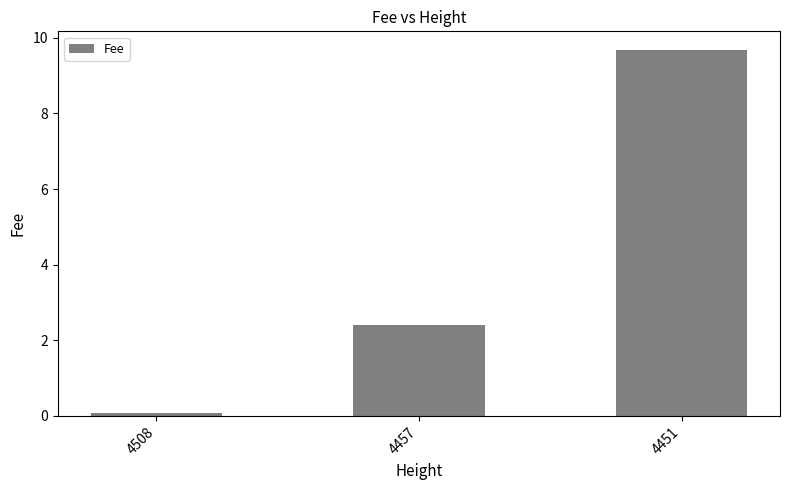

What is the change in value from 4508 to 4451?

+9.6